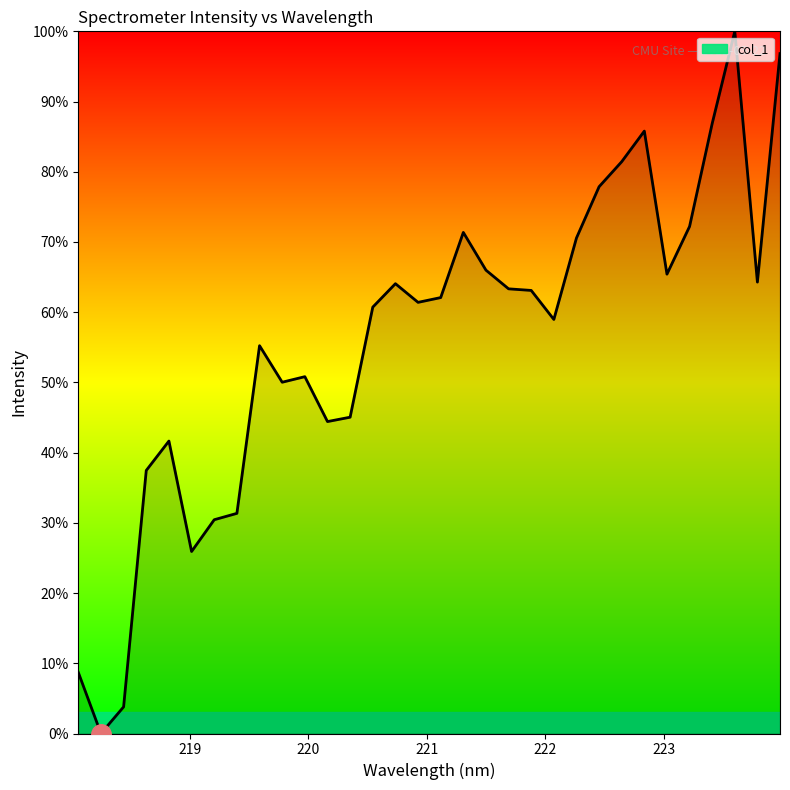

What is the maximum value shown in the chart?

100.0